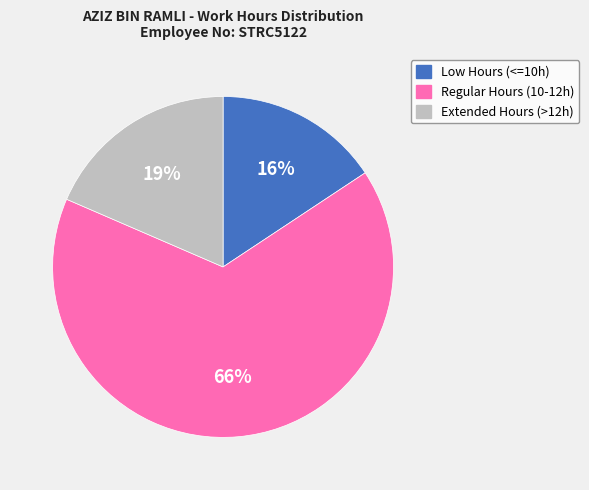

What is the smallest slice in the pie chart?

Low Hours (<=10h)